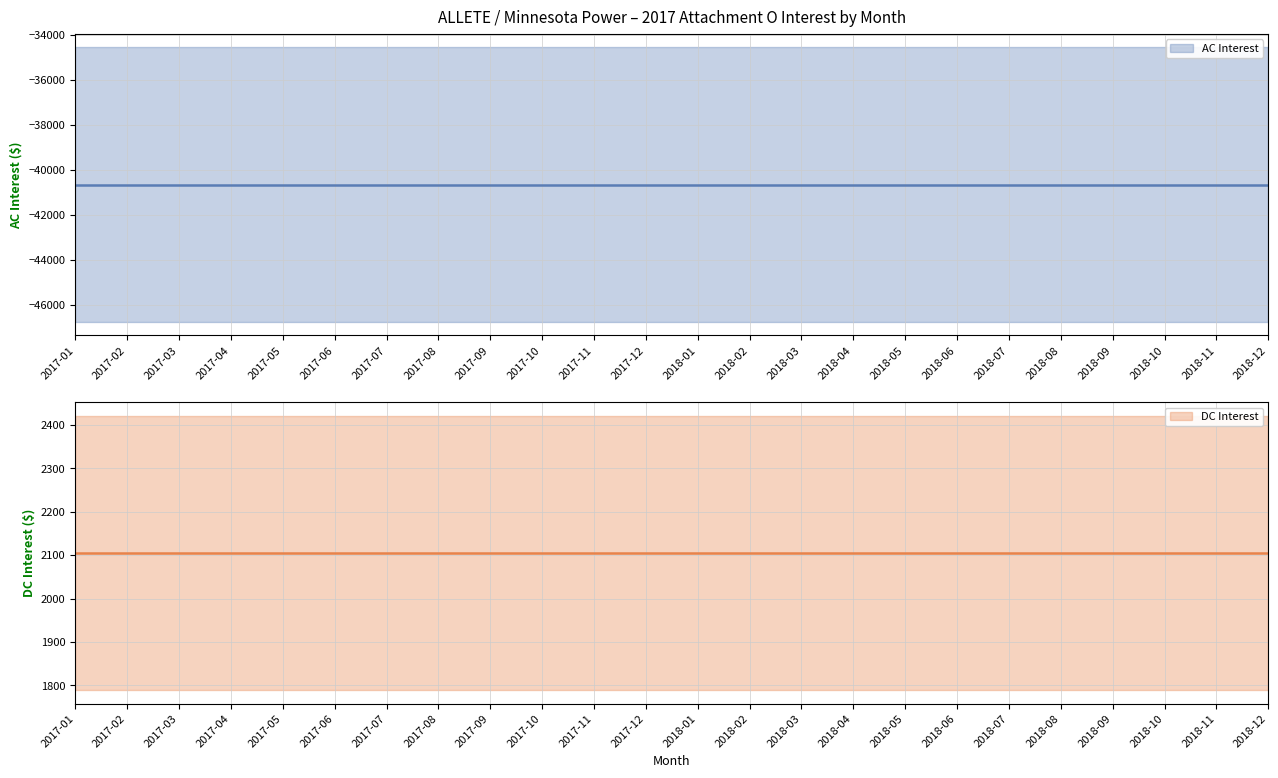

Which series has the widest spread of values?

AC Interest